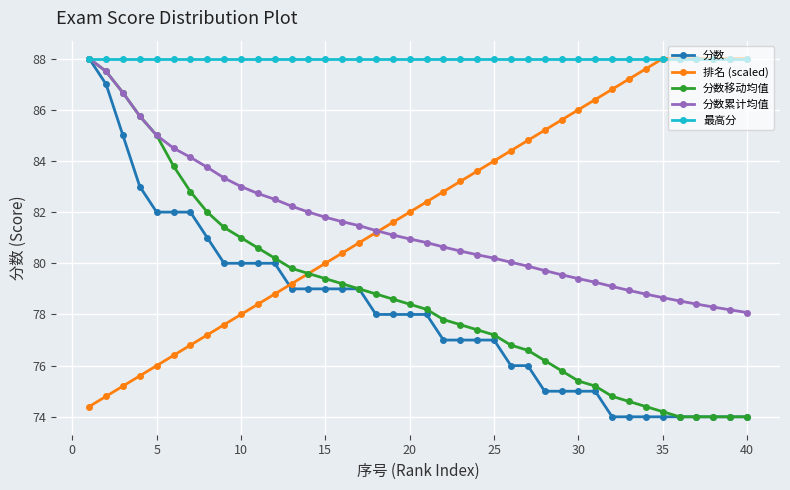

What is the minimum value shown in the chart?

74.0